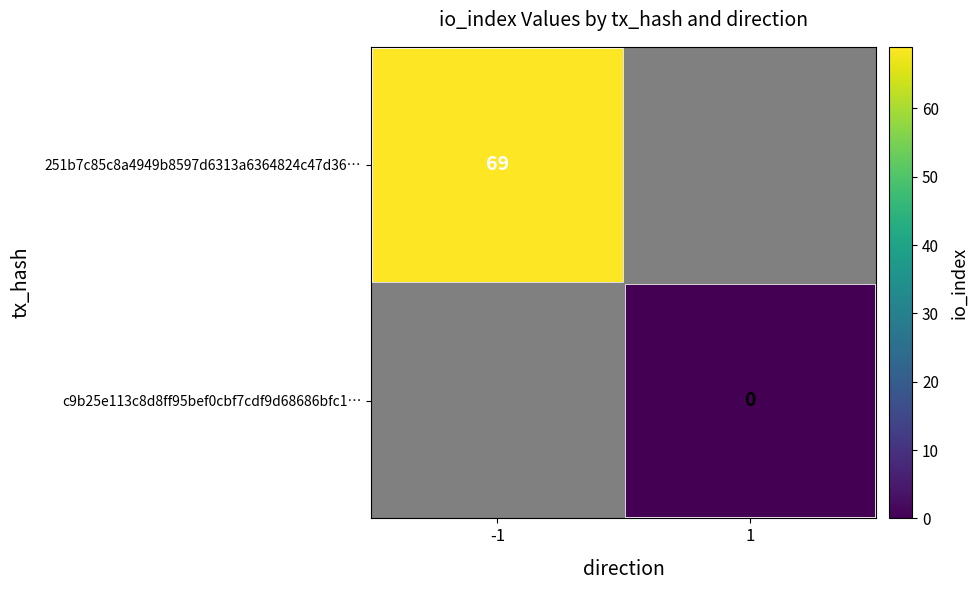

At how many categories does at least one series exceed 20?

1